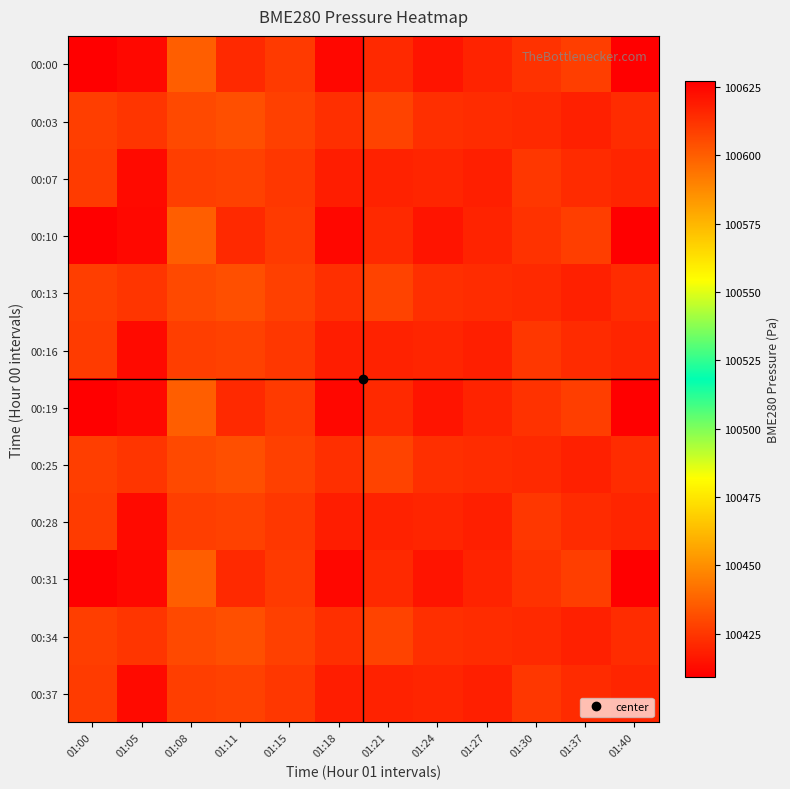

At how many categories does at least one series exceed 100558?

12